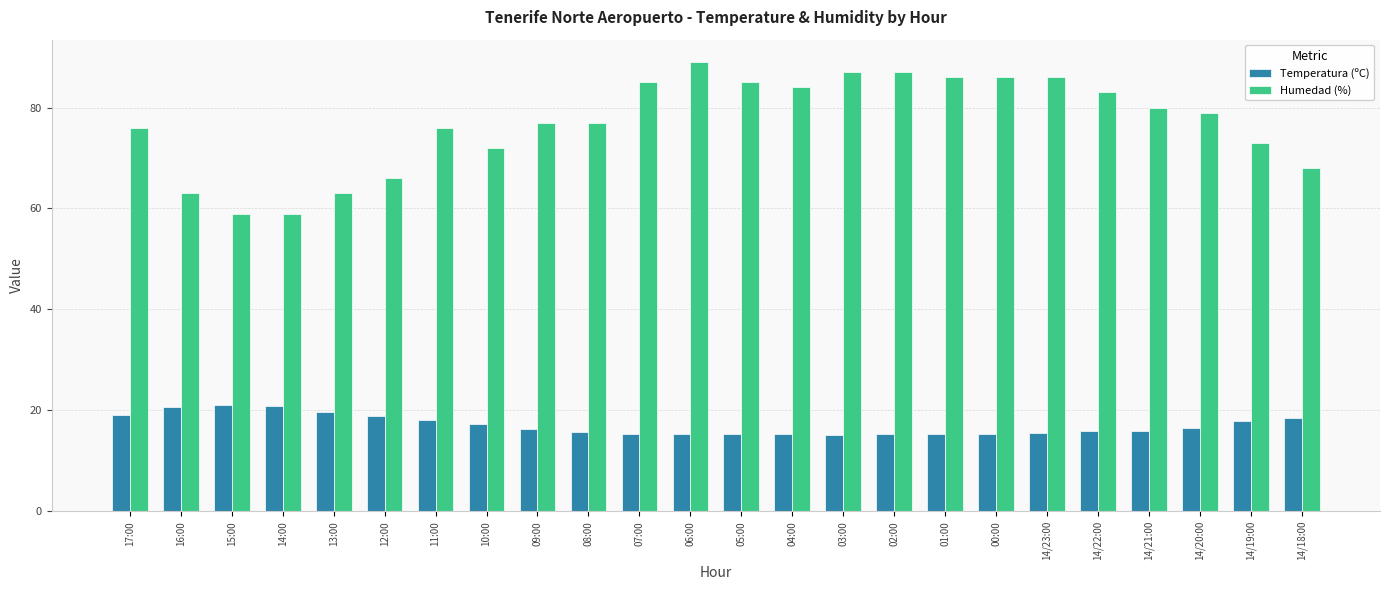

What position from the right is 13:00?

20